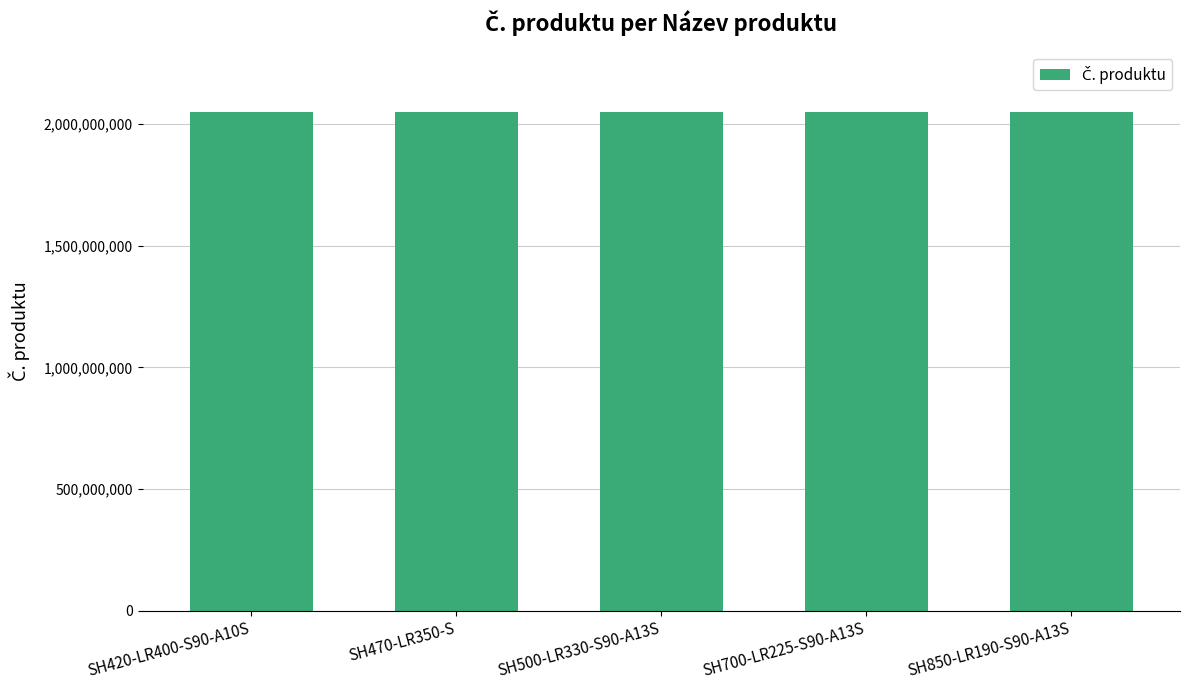

Where does the data first go above 2051474754?

SH420-LR400-S90-A10S